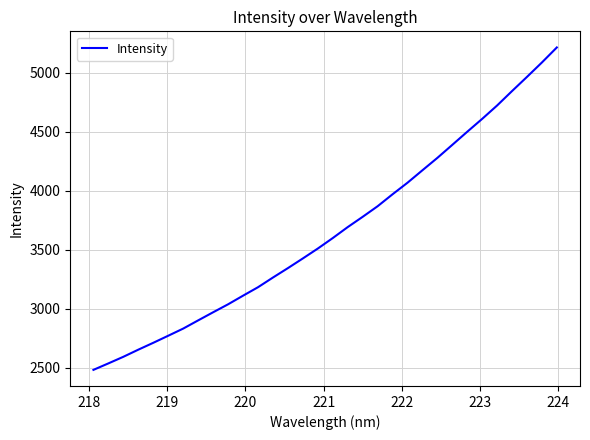

Does the chart display data point markers on the line(s)?

No